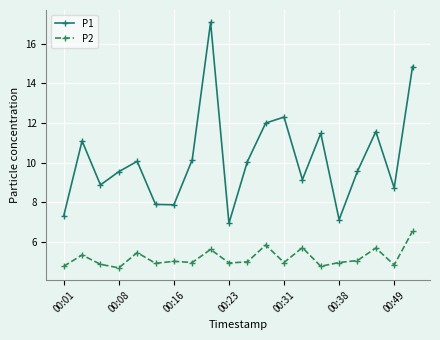

What is the lowest value of the P2 series?

4.7